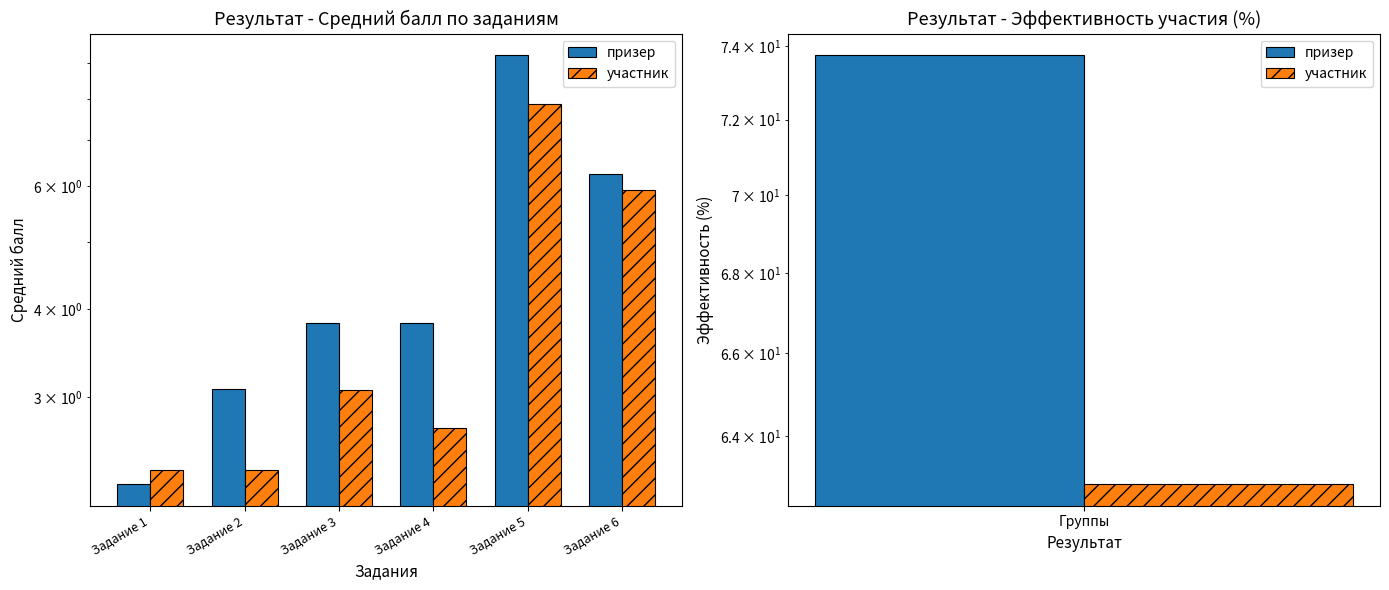

What is the difference between the участник values at Задание 5 and Задание 6?

1.9